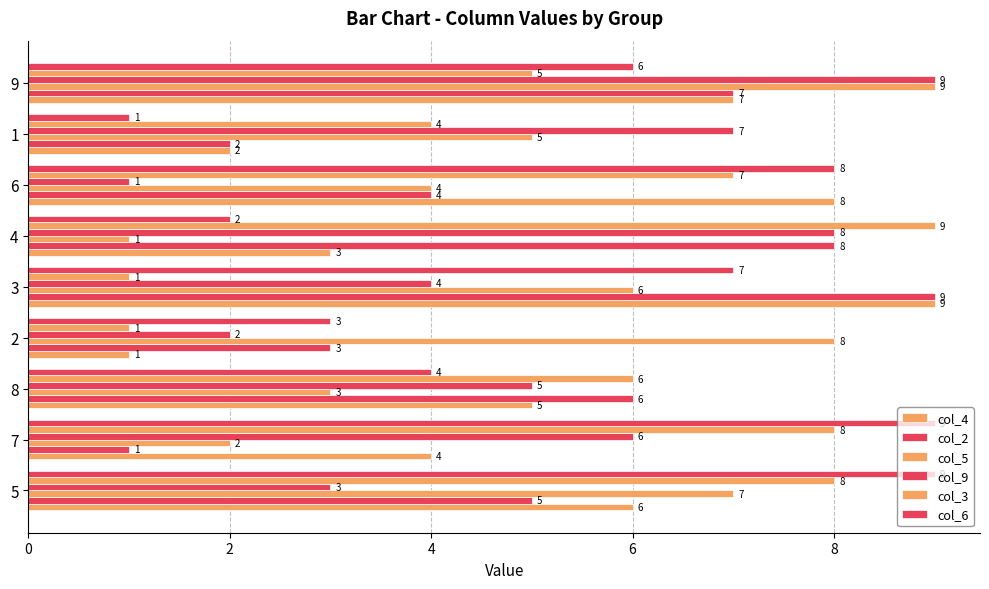

What is the highest value of the col_9 series?

9